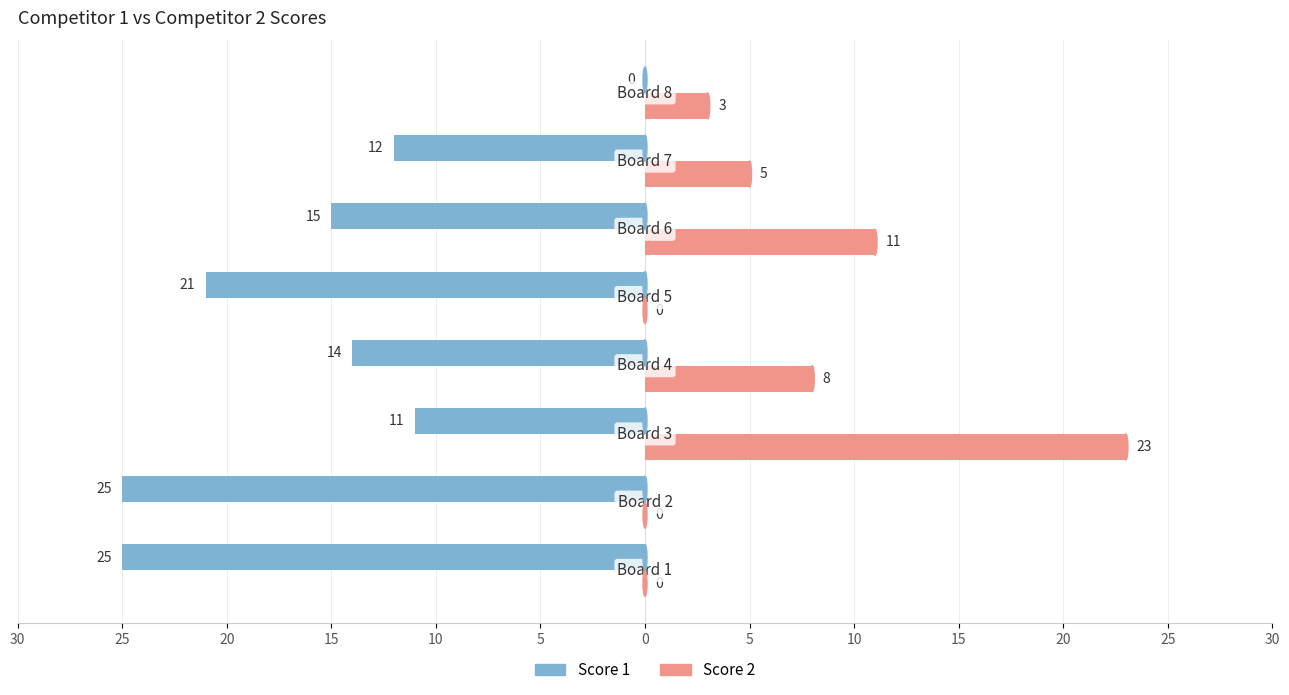

Reading left to right, transcribe all the data shown in this chart.

Score 1: -25	-25	-11	-14	-21	-15	-12	0
Score 2: 0	0	23	8	0	11	5	3